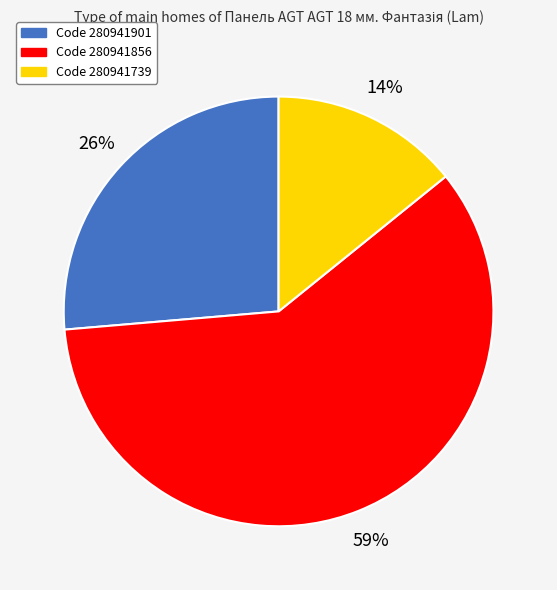

Is there a majority slice in this chart?

Yes